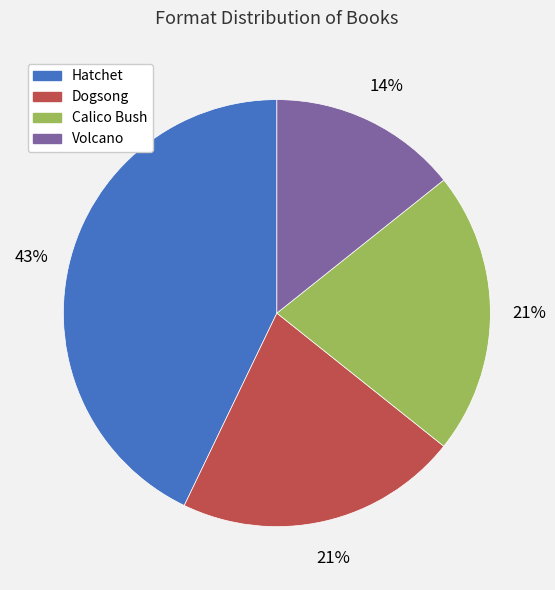

Is the sum of Hatchet and Volcano greater than half?

Yes